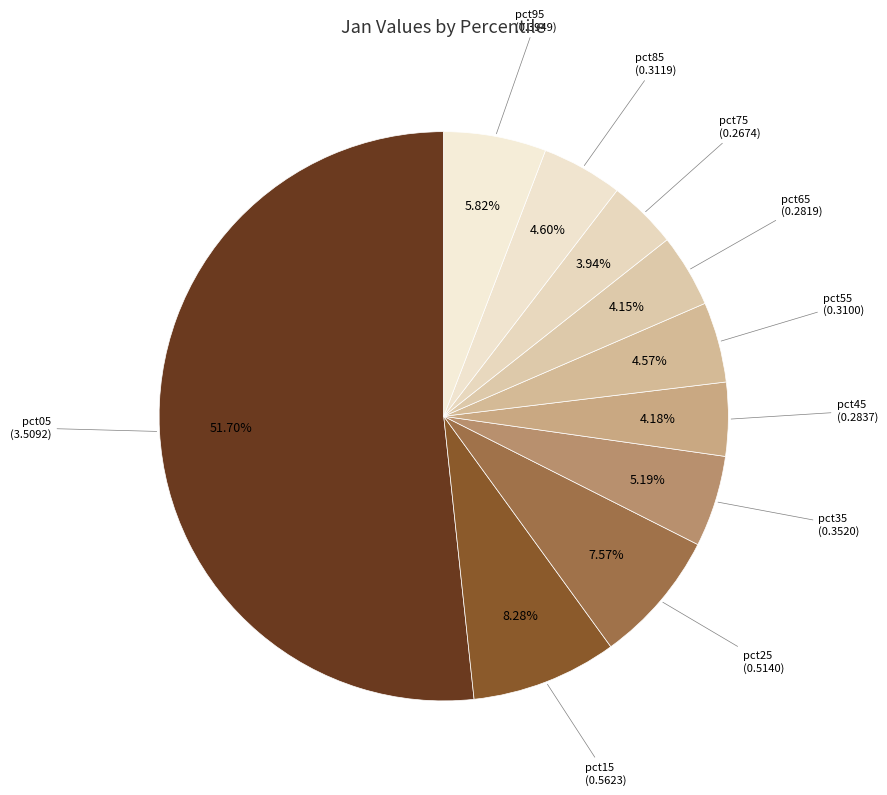

What is the largest slice in the pie chart?

pct05